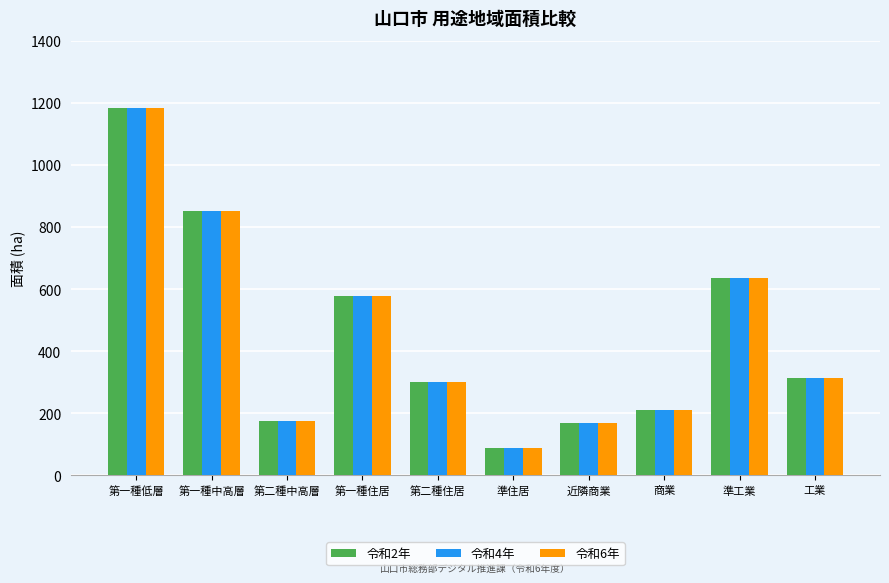

How many groups of bars are there?

10